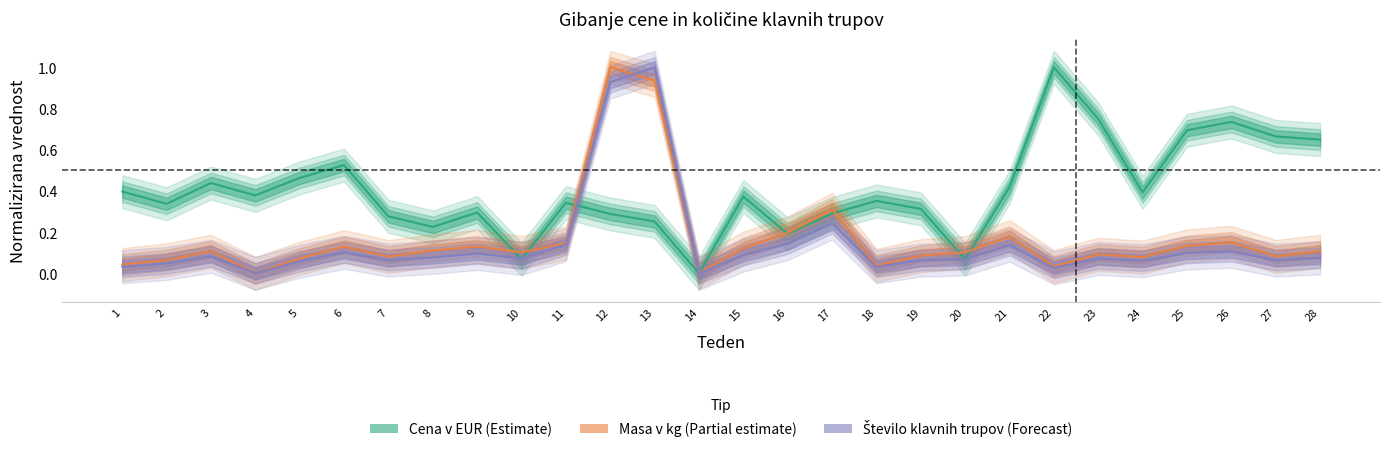

How many interior local peaks does the Cena v EUR series have?

8